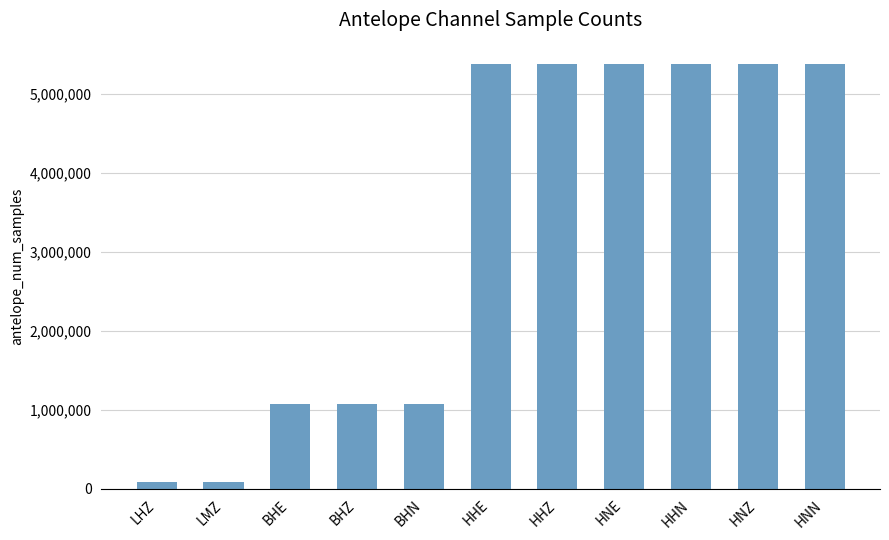

What is the sum of all values?

35683804